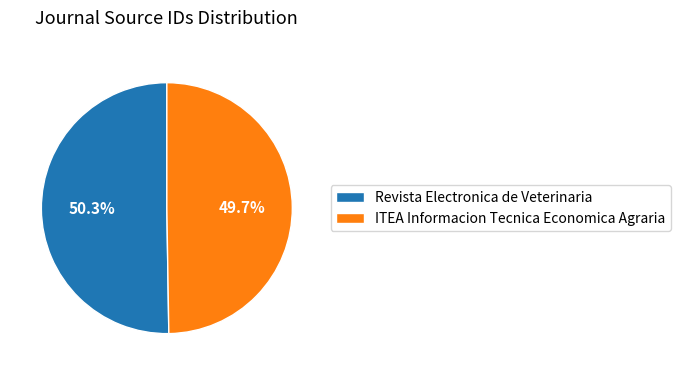

To the nearest percent, what is the combined percentage of ITEA Informacion Tecnica Economica Agraria and Revista Electronica de Veterinaria?

100%